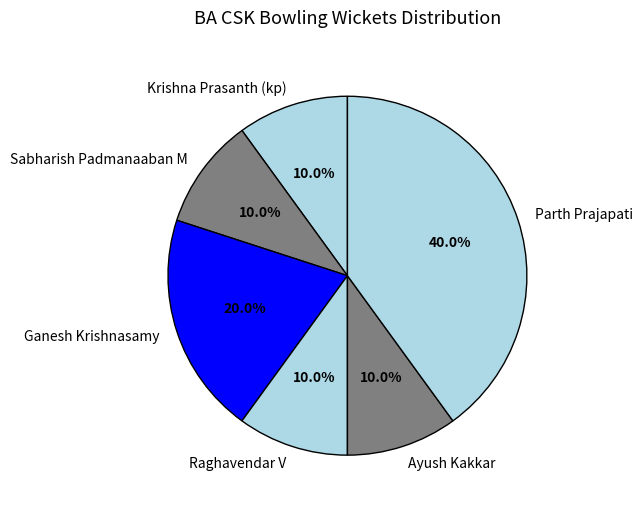

How many slices are in this pie chart?

6